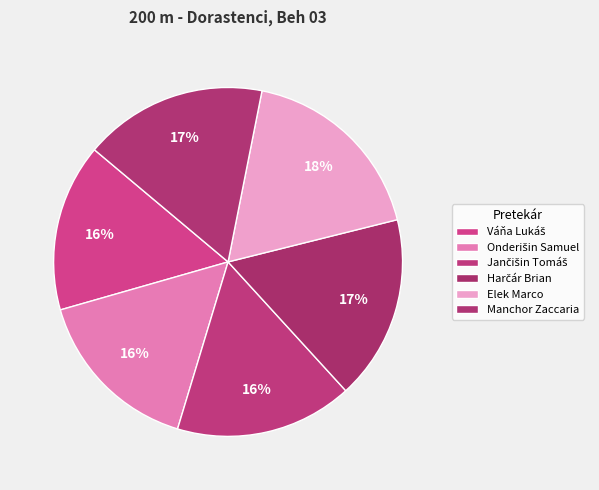

Rank the categories by value from highest to lowest.

Elek Marco, Harčár Brian, Manchor Zaccaria, Jančišin Tomáš, Onderišin Samuel, Váňa Lukáš